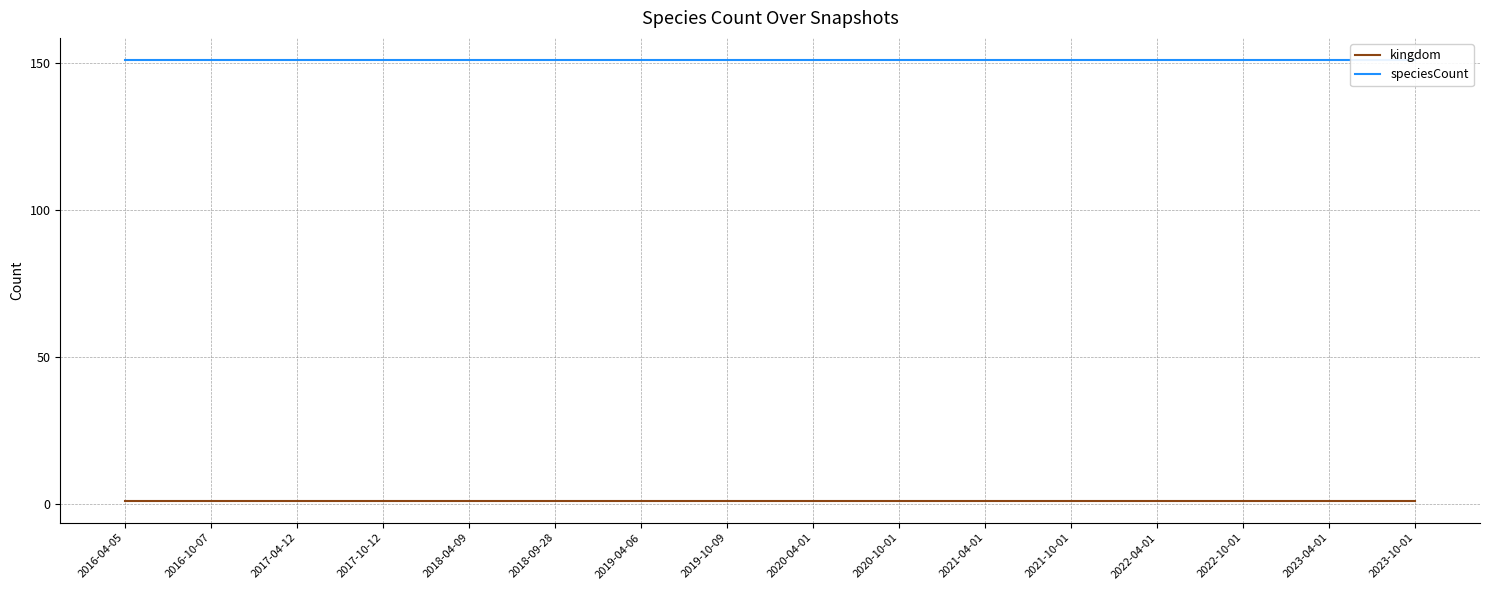

How many lines are shown in the chart?

2